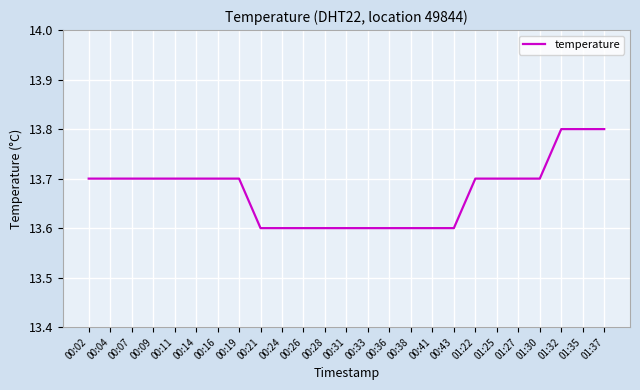

How many lines are shown in the chart?

1